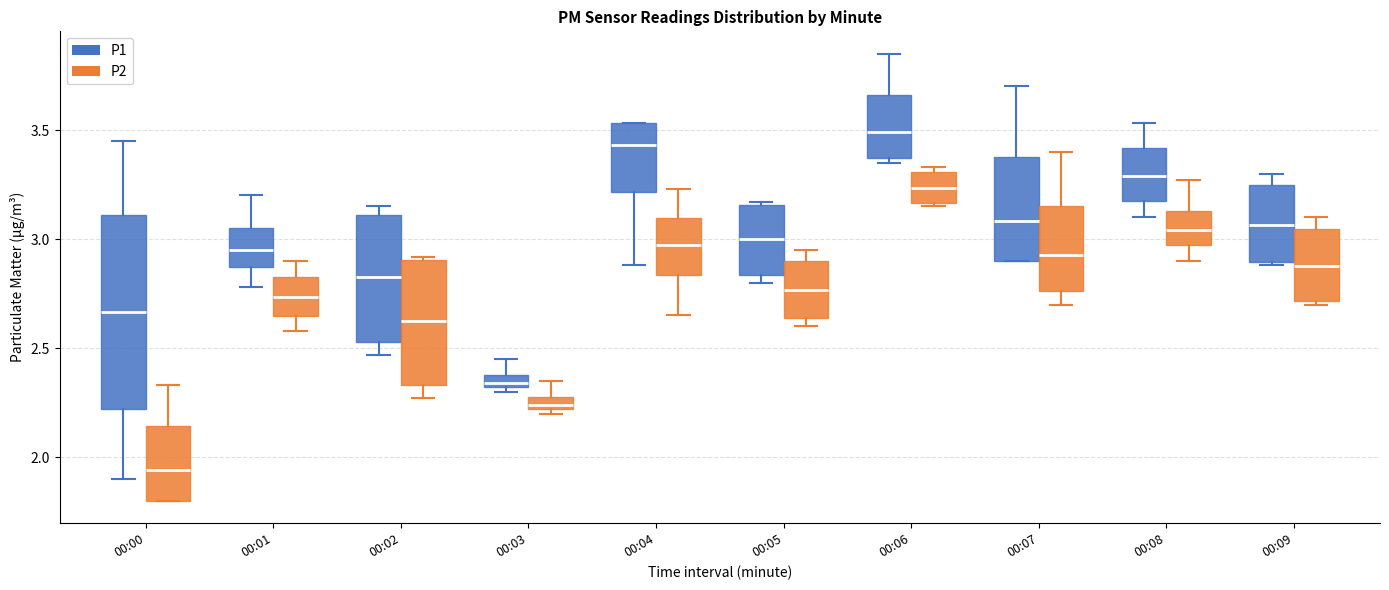

Comparing the boxes themselves (not the whiskers), which one is the tallest?

00:00 (P1)